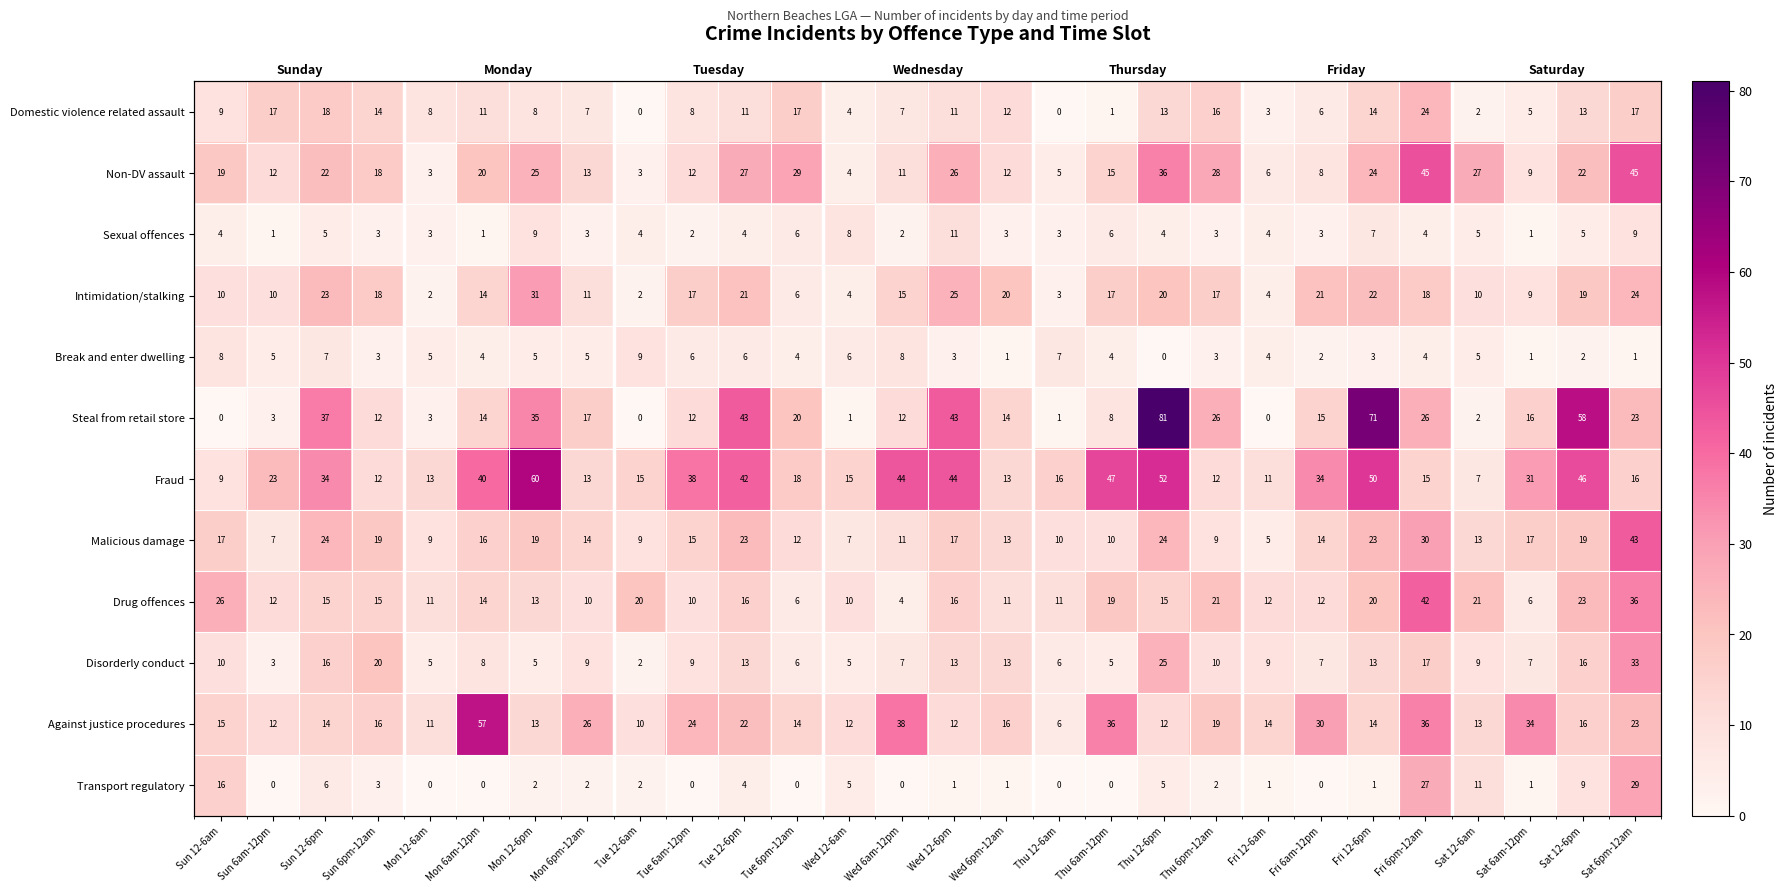

Is it true that Domestic violence related assault equals 8 at Mon 12-6am?

True